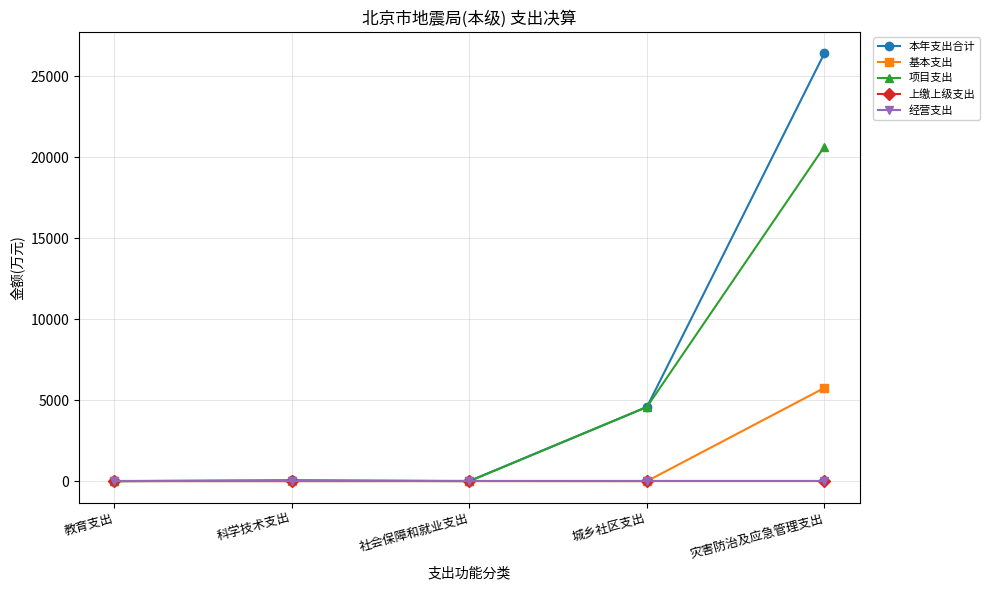

True or false: 项目支出 and 经营支出 cross at least once.

False